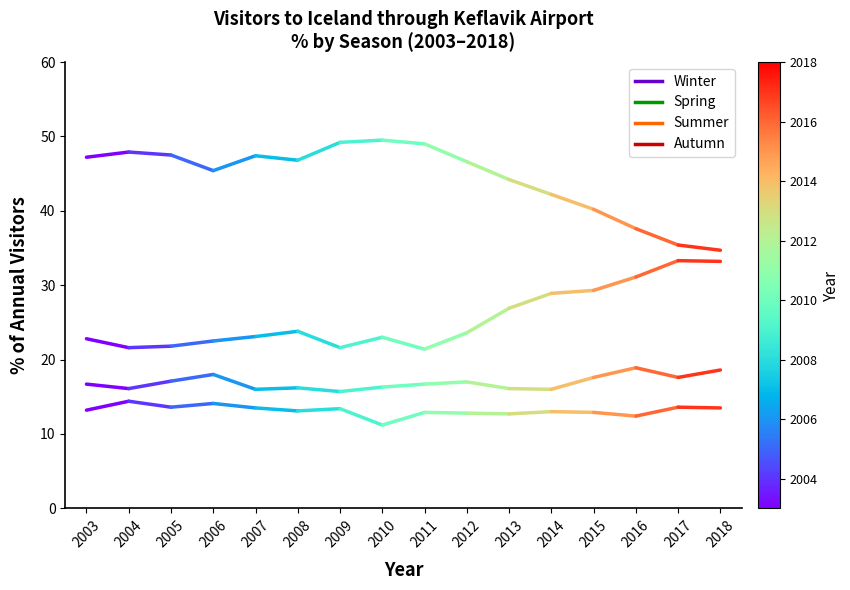

What is the smallest value displayed?

13.2